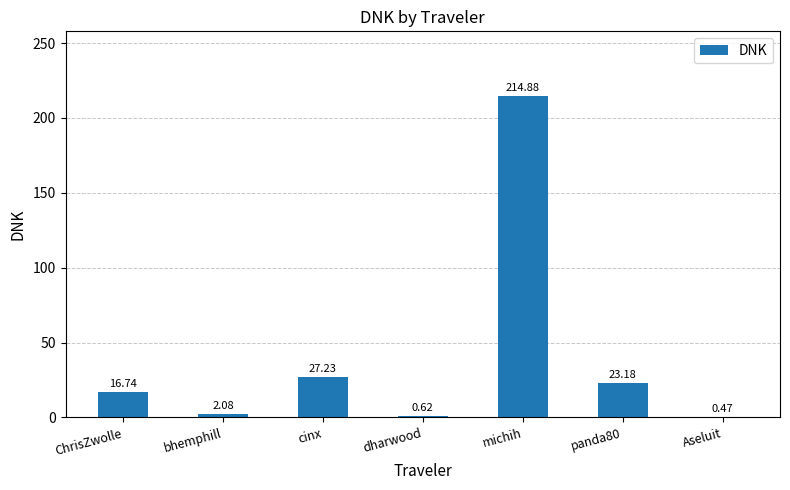

What is the change in value from ChrisZwolle to cinx?

+10.5